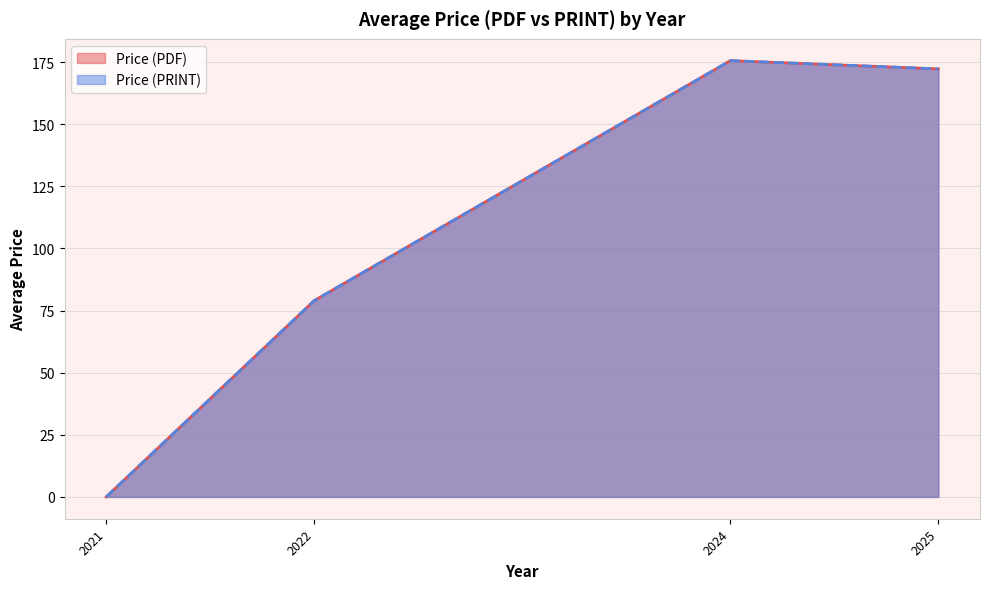

What are all the series names shown in the legend?

Price (PDF), Price (PRINT)